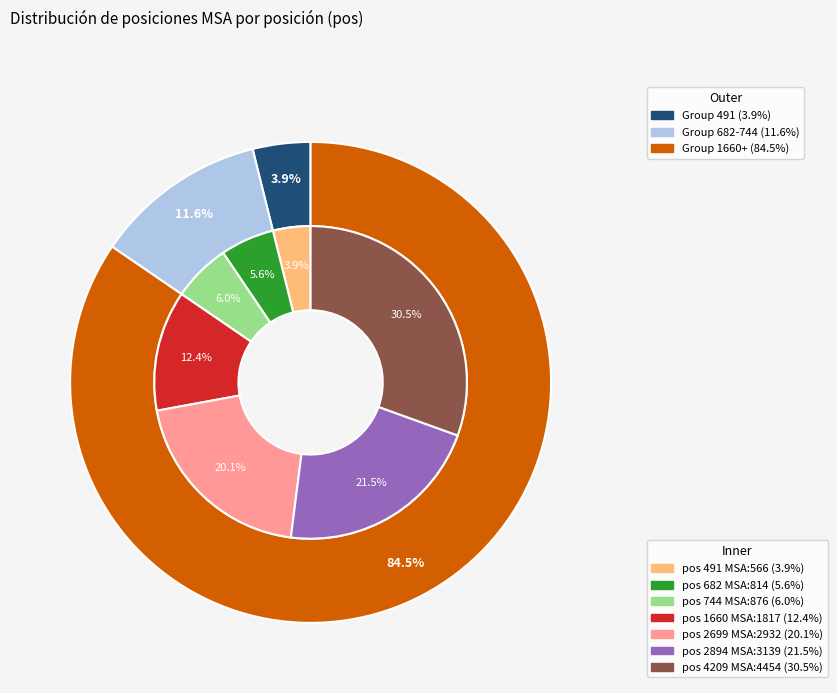

What is the change in value from 682 to 2894?

+2325